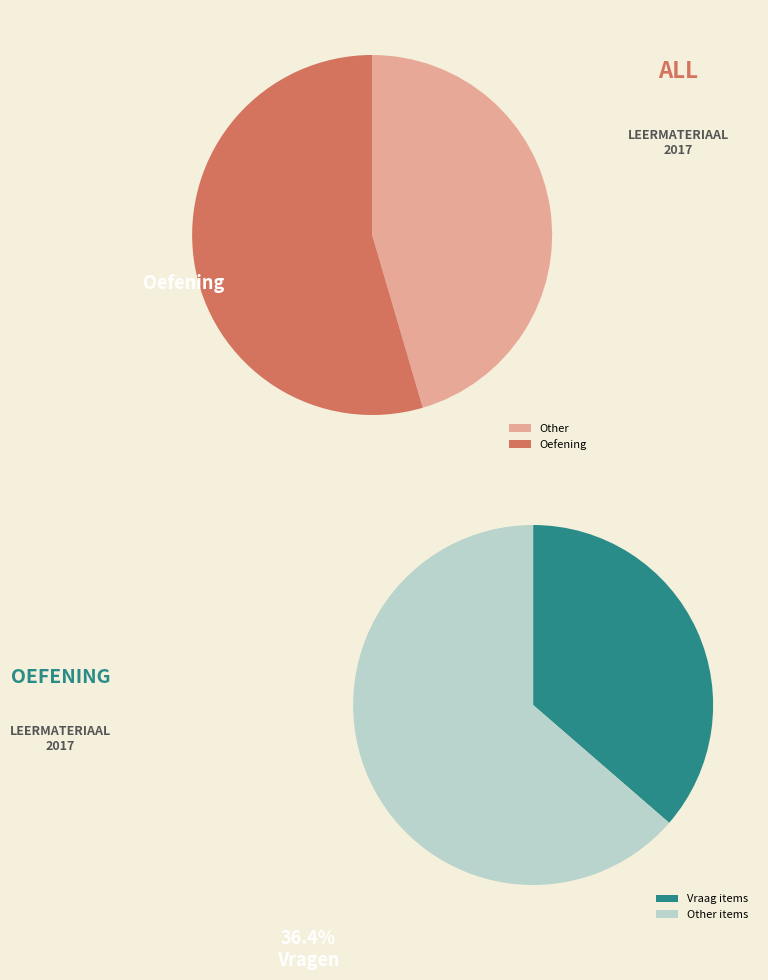

The Vraag 3 slice represents 15% of the pie. True or false?

False